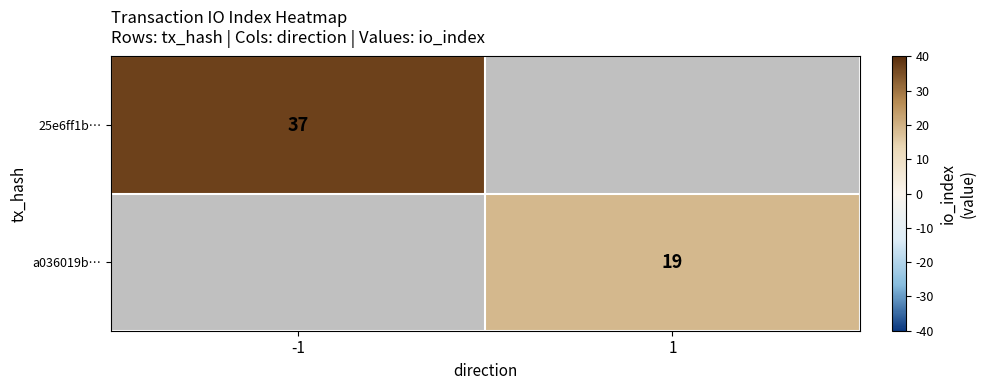

The 25e6ff1b… series shows 49.8 at -1. True or false?

False